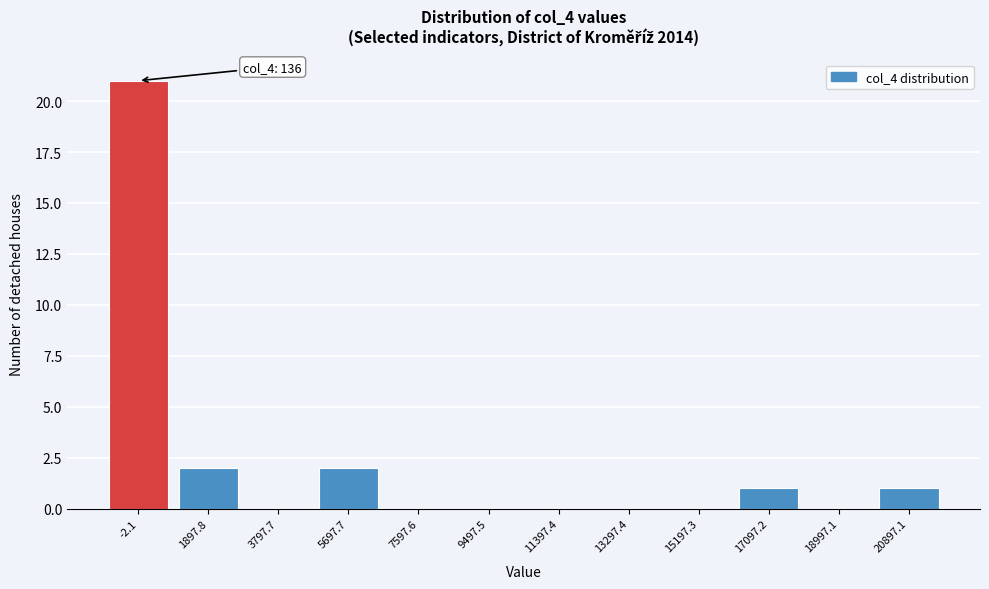

Reading right to left, extract all data points from this chart.

20897.1=1	18997.1=0	17097.2=1	15197.3=0	13297.4=0	11397.4=0	9497.5=0	7597.6=0	5697.7=2	3797.7=0	1897.8=2	-2.1=21